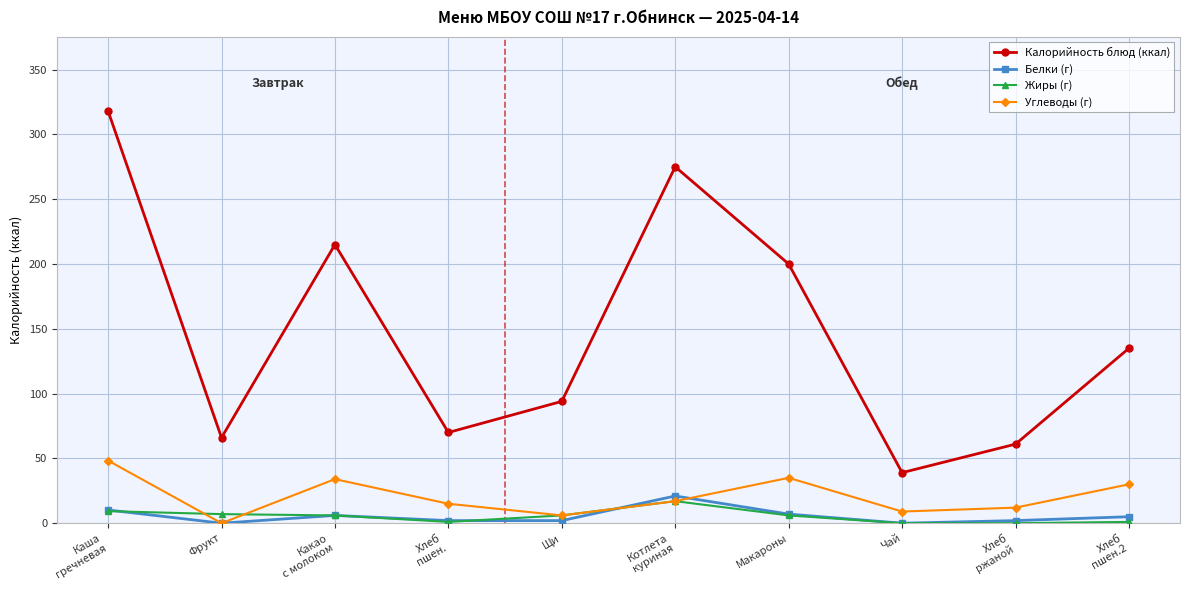

Which series has the largest range (max minus min)?

Калорийность блюд (ккал)